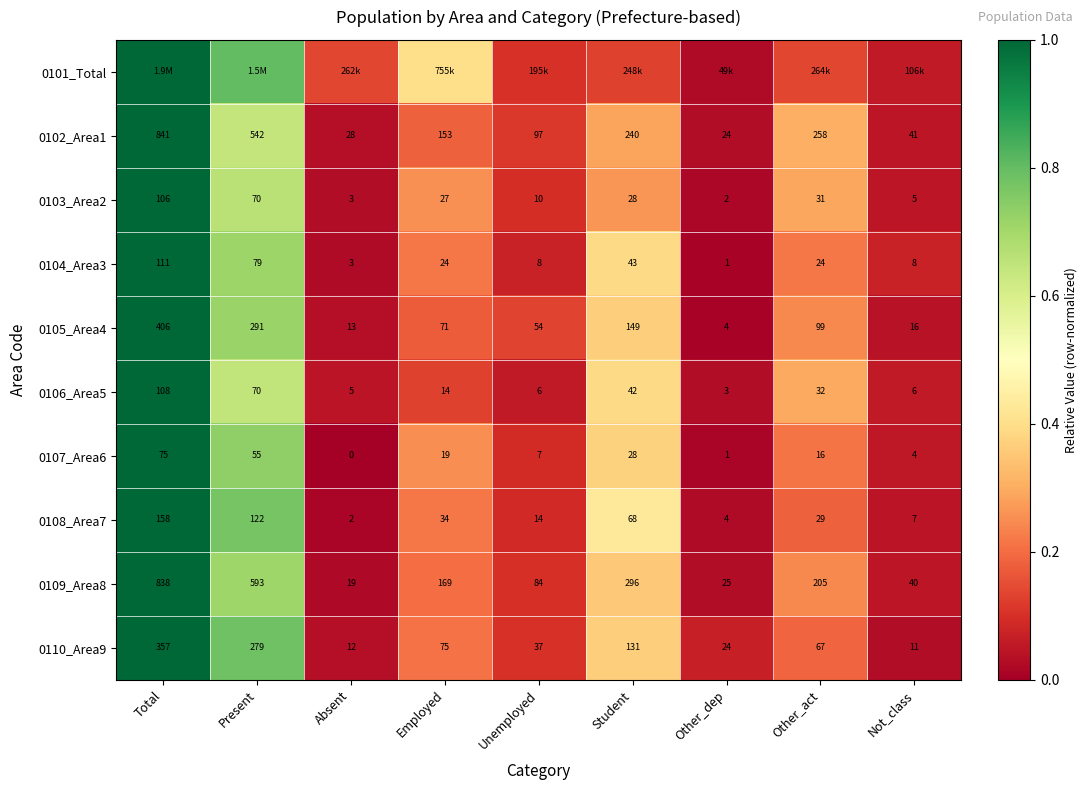

At which category does the chart reach its minimum across all series?

Absent